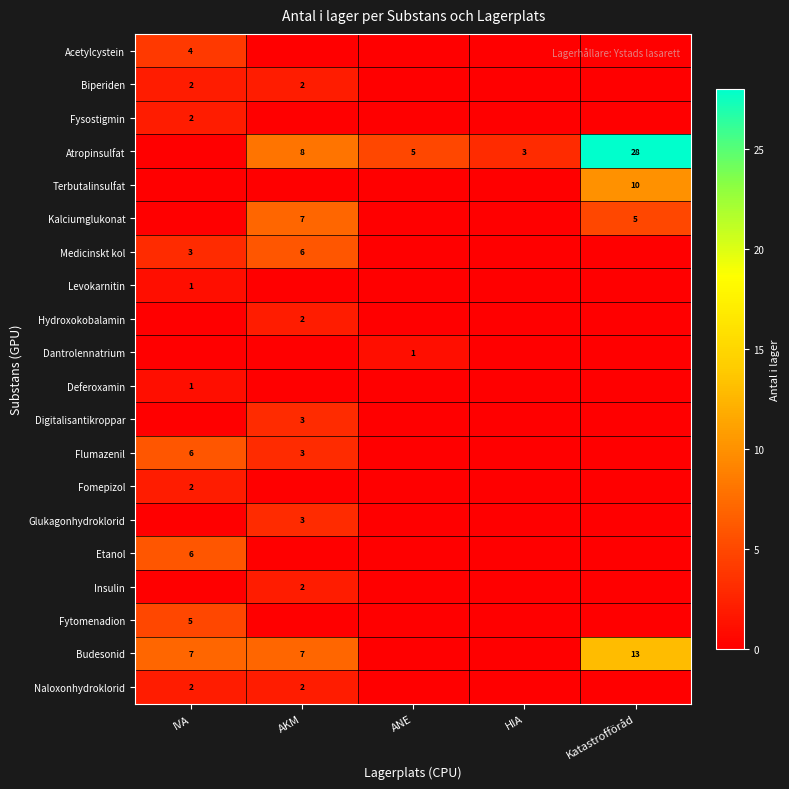

Is it true that Budesonid equals 7 at IVA?

True